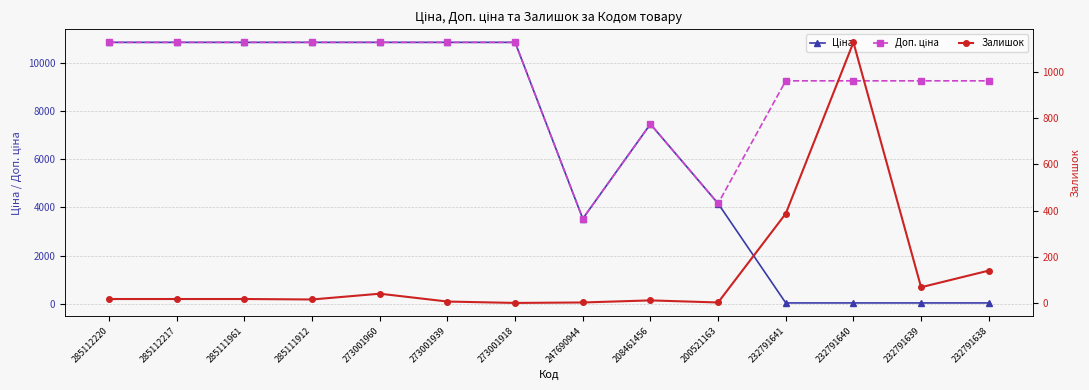

Reading left to right, what are all the values shown in this chart?

Ціна: 10840.1	10840.1	10840.1	10840.1	10840.1	10840.1	10840.1	3533.1	7453.8	4161.8	41.1	41.1	41.1	41.1
Доп. ціна: 10840.1	10840.1	10840.1	10840.1	10840.1	10840.1	10840.1	3533.1	7453.8	4162.0	9246.0	9246.0	9246.0	9246.0
Залишок: 17.0	17.0	17.0	15.0	40.0	6.0	0.0	2.0	11.0	2.0	387.0	1129.0	68.0	140.0